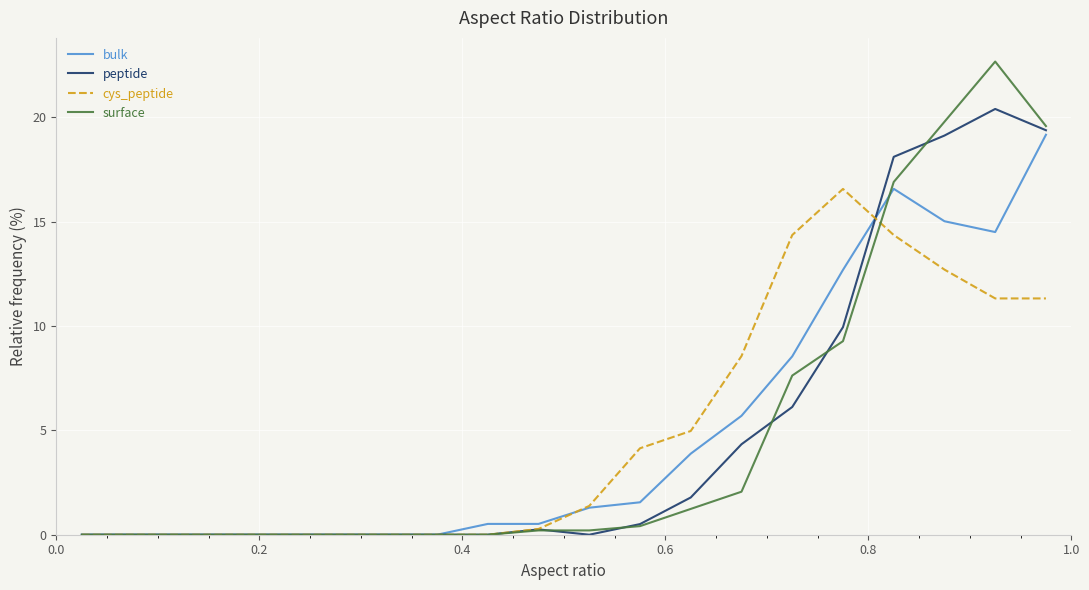

Reading left to right, extract all data points from this chart.

bulk: 0.0	0.0	0.0	0.0	0.0	0.0	0.0	0.0	0.5	0.5	1.3	1.6	3.9	5.7	8.5	12.7	16.6	15.0	14.5	19.2
peptide: 0.0	0.0	0.0	0.0	0.0	0.0	0.0	0.0	0.0	0.3	0.0	0.5	1.8	4.3	6.1	9.9	18.1	19.1	20.4	19.4
cys_peptide: 0.0	0.0	0.0	0.0	0.0	0.0	0.0	0.0	0.0	0.3	1.4	4.1	5.0	8.6	14.4	16.6	14.4	12.7	11.3	11.3
surface: 0.0	0.0	0.0	0.0	0.0	0.0	0.0	0.0	0.0	0.2	0.2	0.4	1.2	2.1	7.6	9.3	16.9	19.8	22.7	19.6